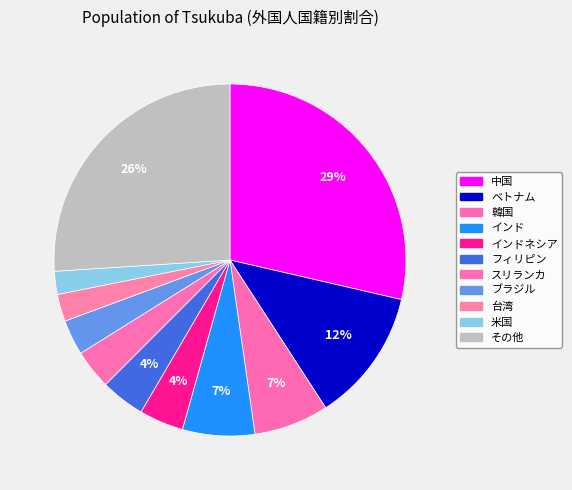

Rank the categories by value from lowest to highest.

米国, 台湾, ブラジル, スリランカ, フィリピン, インドネシア, インド, 韓国, ベトナム, その他, 中国